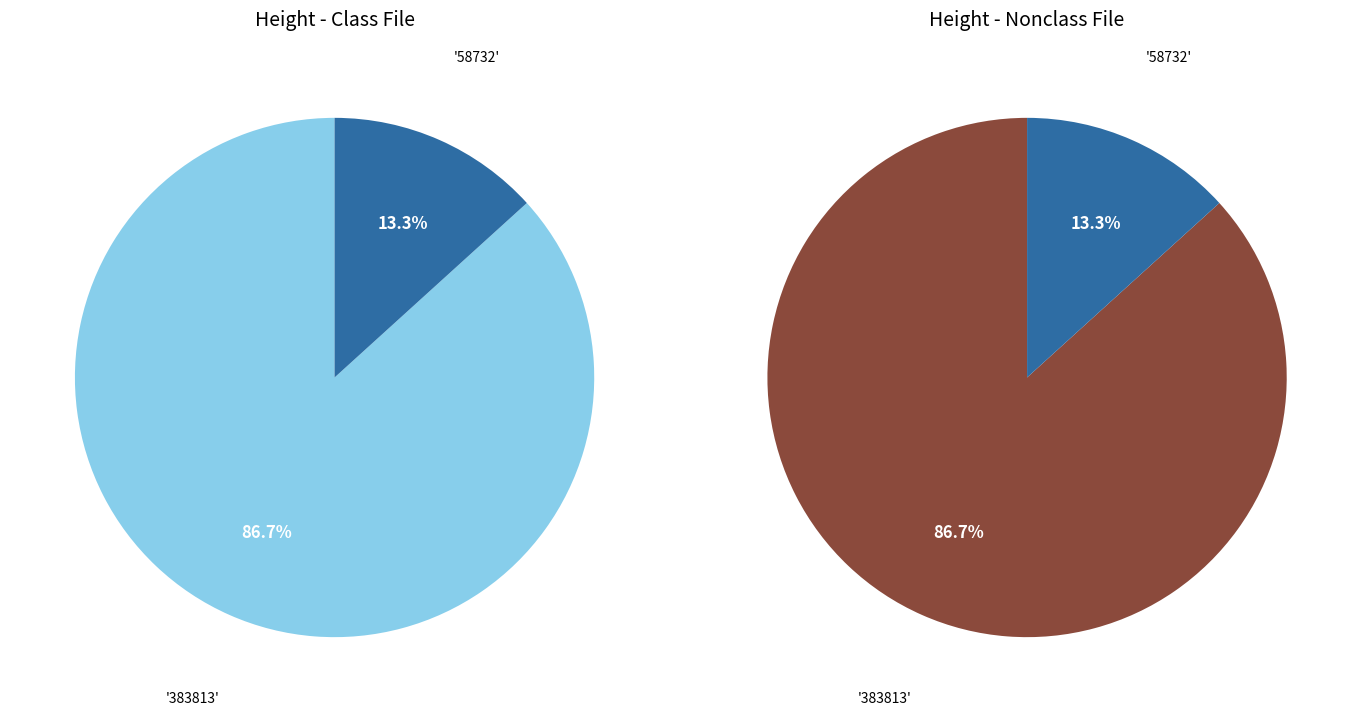

Count the number of slices in the pie.

2